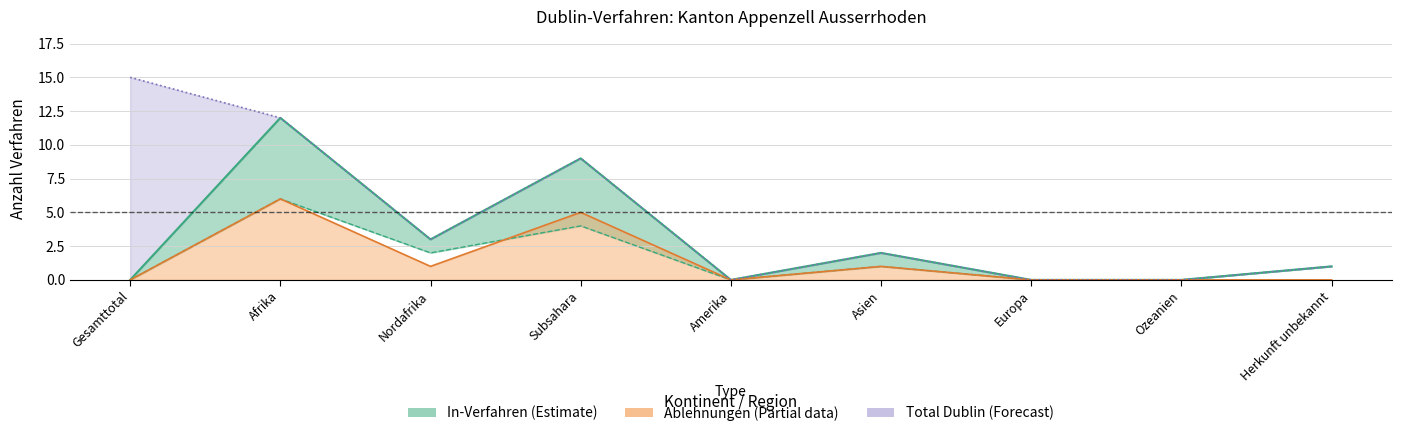

The value of Total Dublin at Amerika is -9. True or false?

False